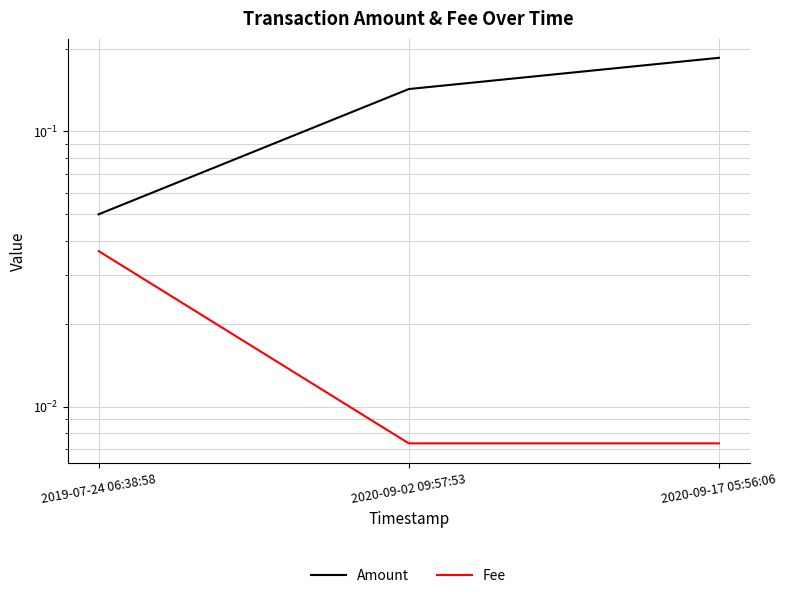

At 2020-09-17 05:56:06, list the series in order from smallest to largest.

Fee, Amount